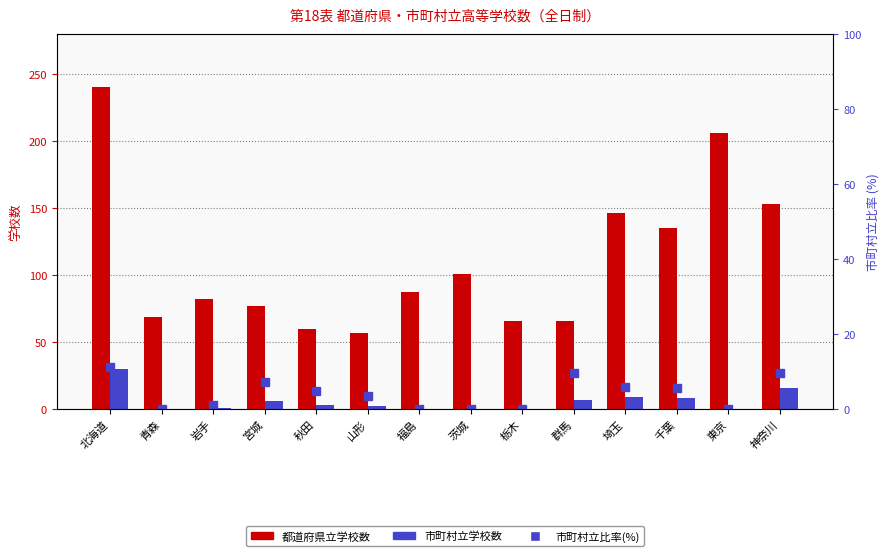

How many series are shown in this chart?

3